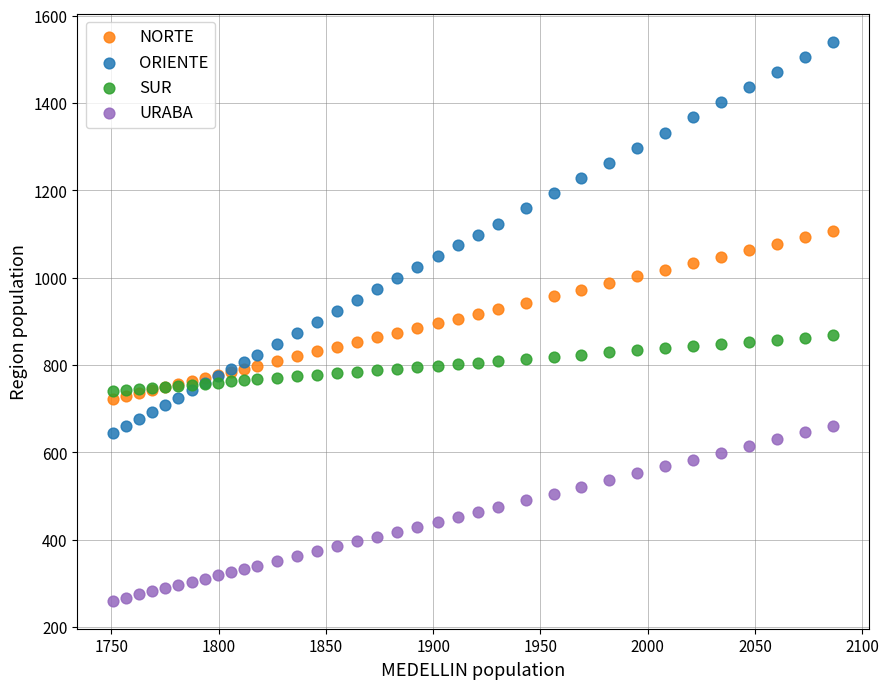

Which series contains the highest Y value?

ORIENTE